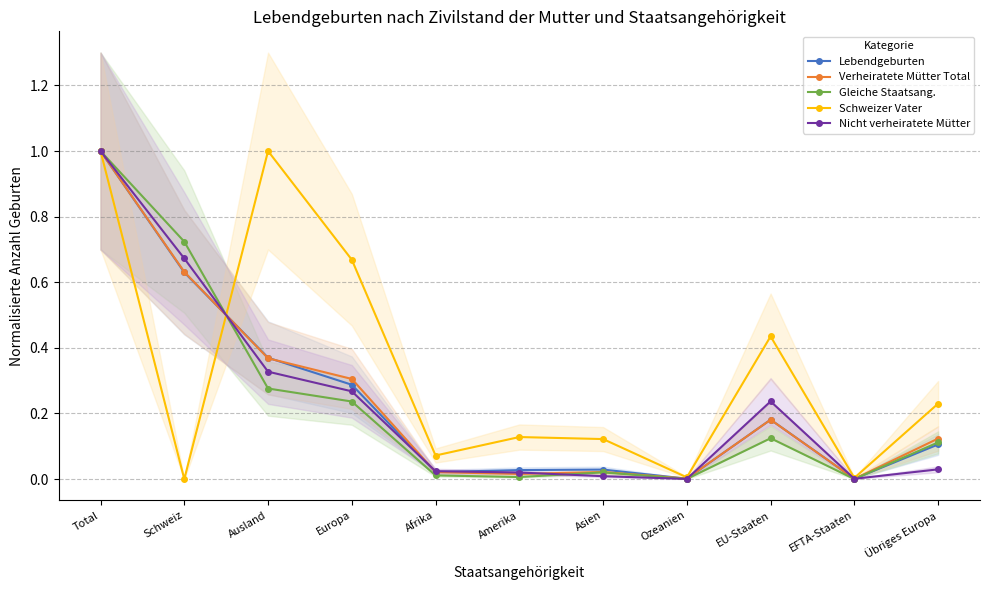

What is the difference between the second highest and minimum values in the Schweizer Vater series?

1.0